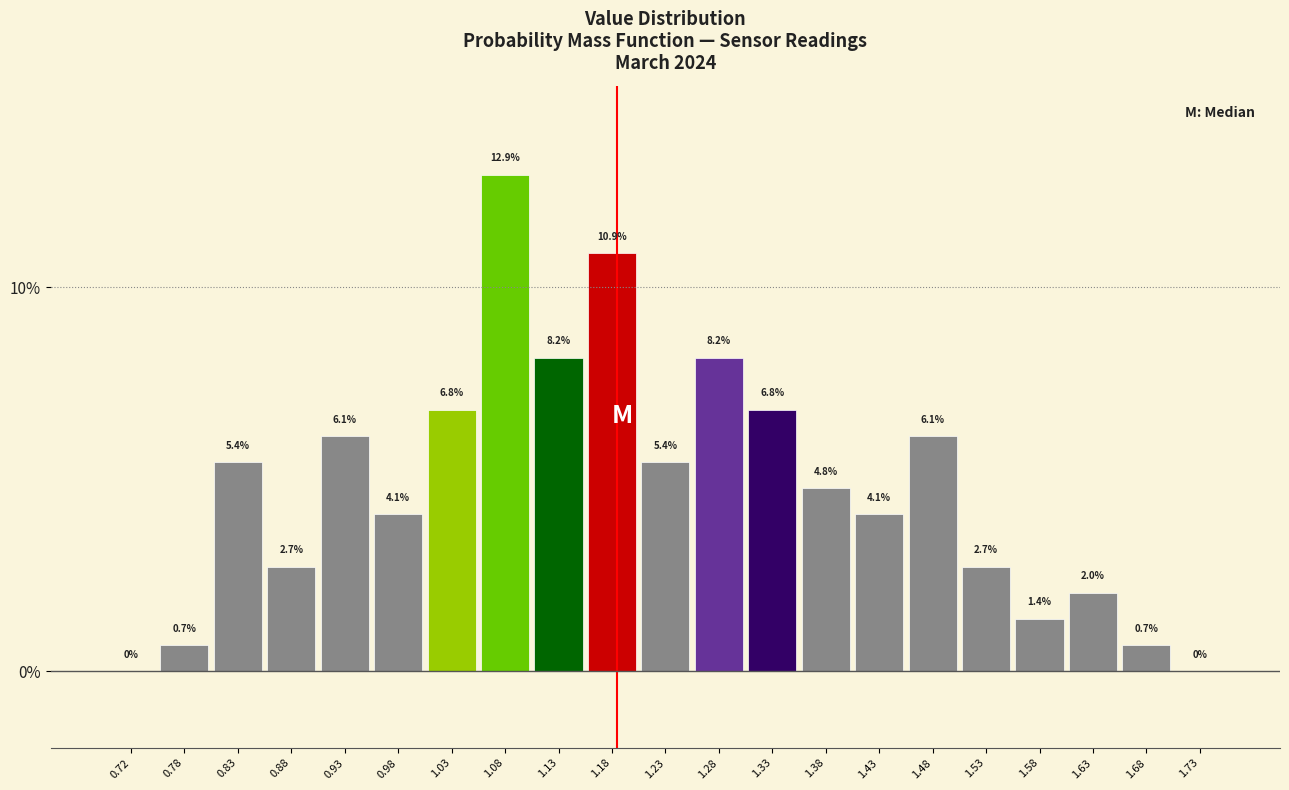

How tall is the bar that spans 1.10 to 1.15 on the x-axis?

8.2